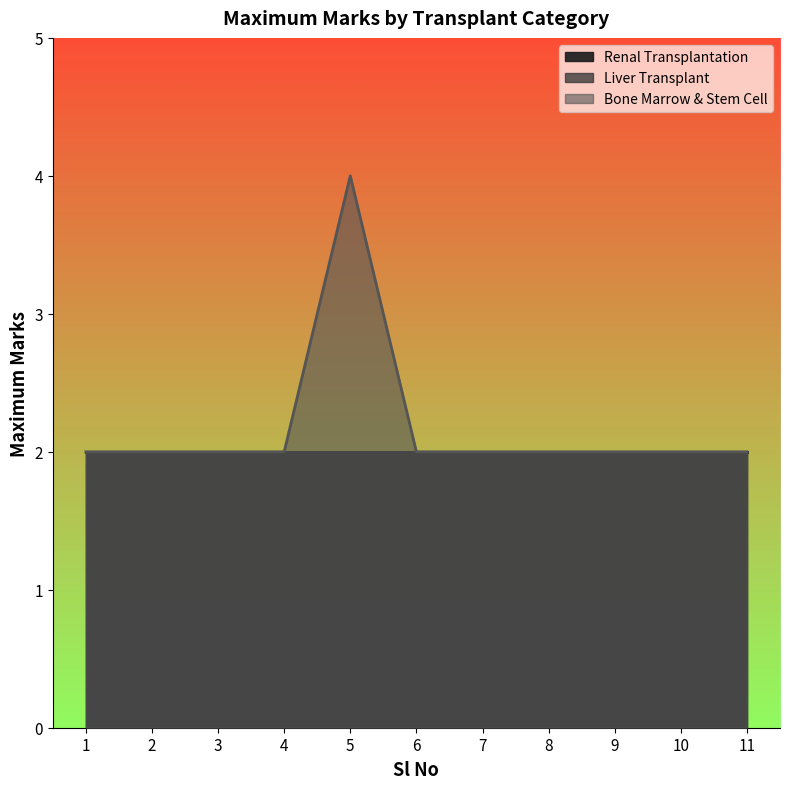

True or false: Bone Marrow & Stem Cell has more than 2 interior local peaks.

False